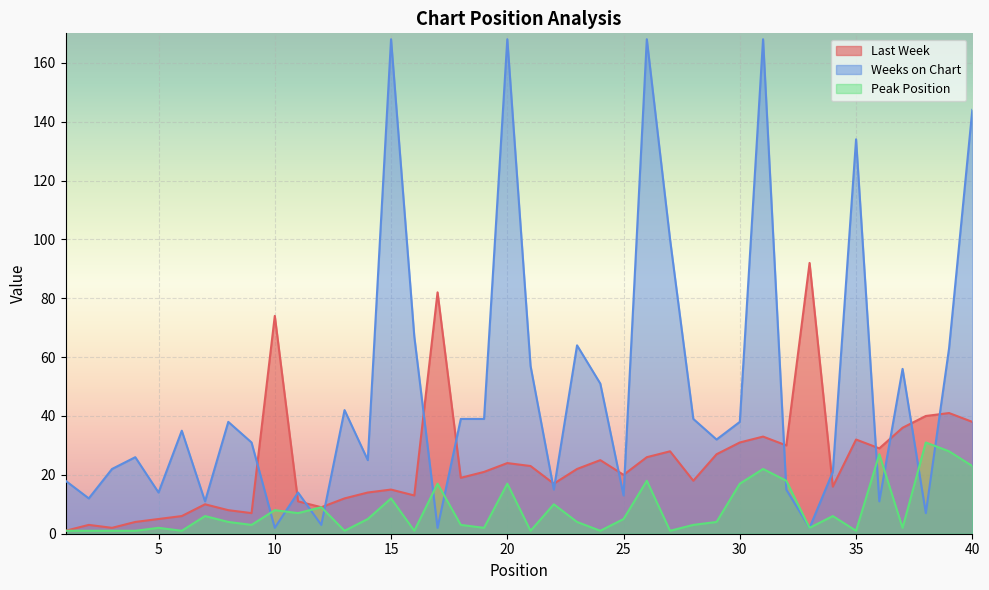

True or false: Last Week has more than 2 interior local peaks.

True